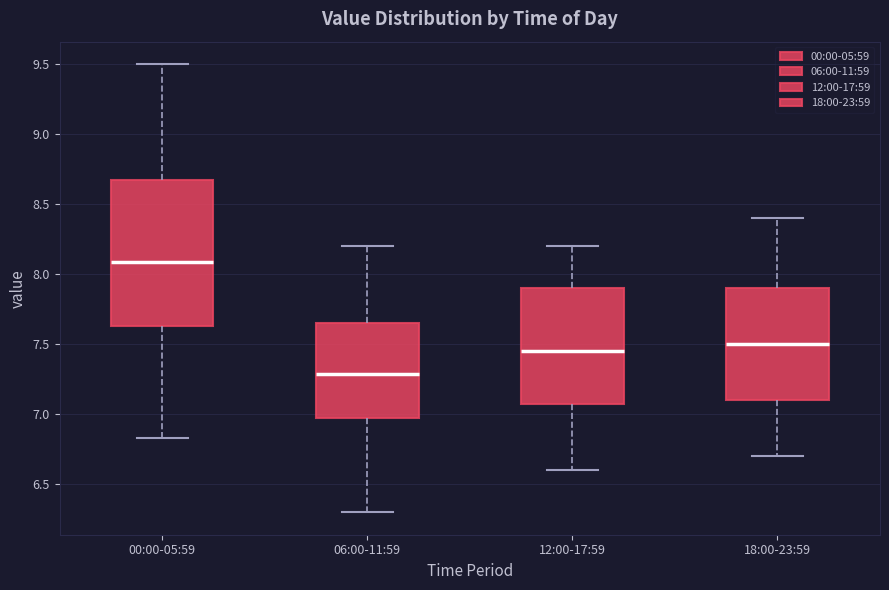

Where is the upper edge of the box for 18:00-23:59 on the y-axis? The values are not printed on the chart, so give them approximately, as read against the axis.

7.90